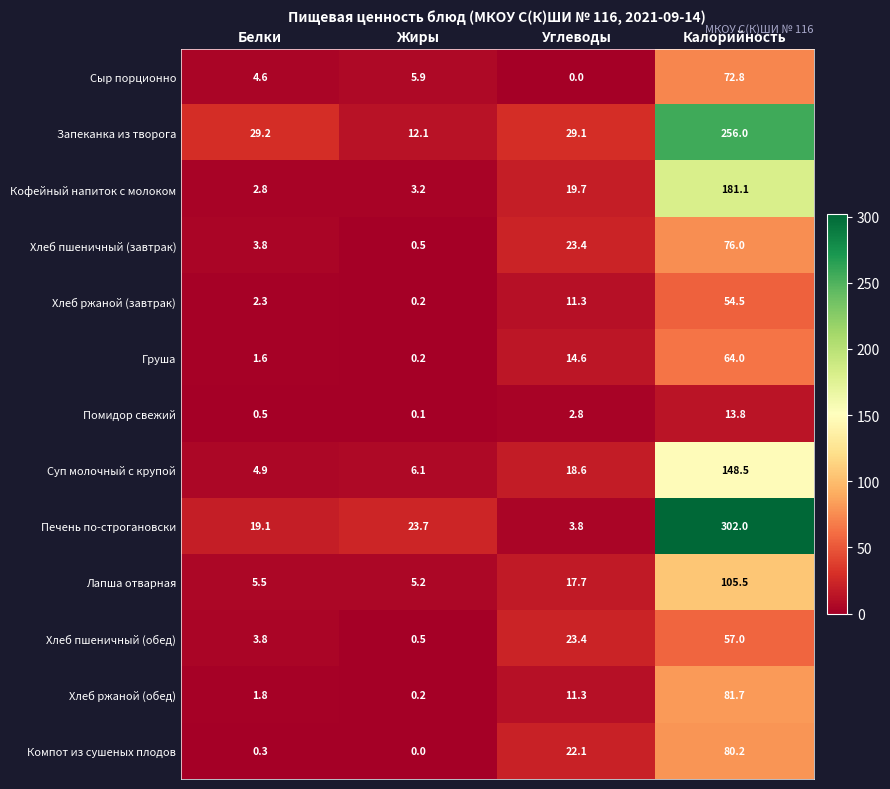

Is the value of Хлеб ржаной (обед) at Углеводы greater than the value of Помидор свежий at Белки?

Yes